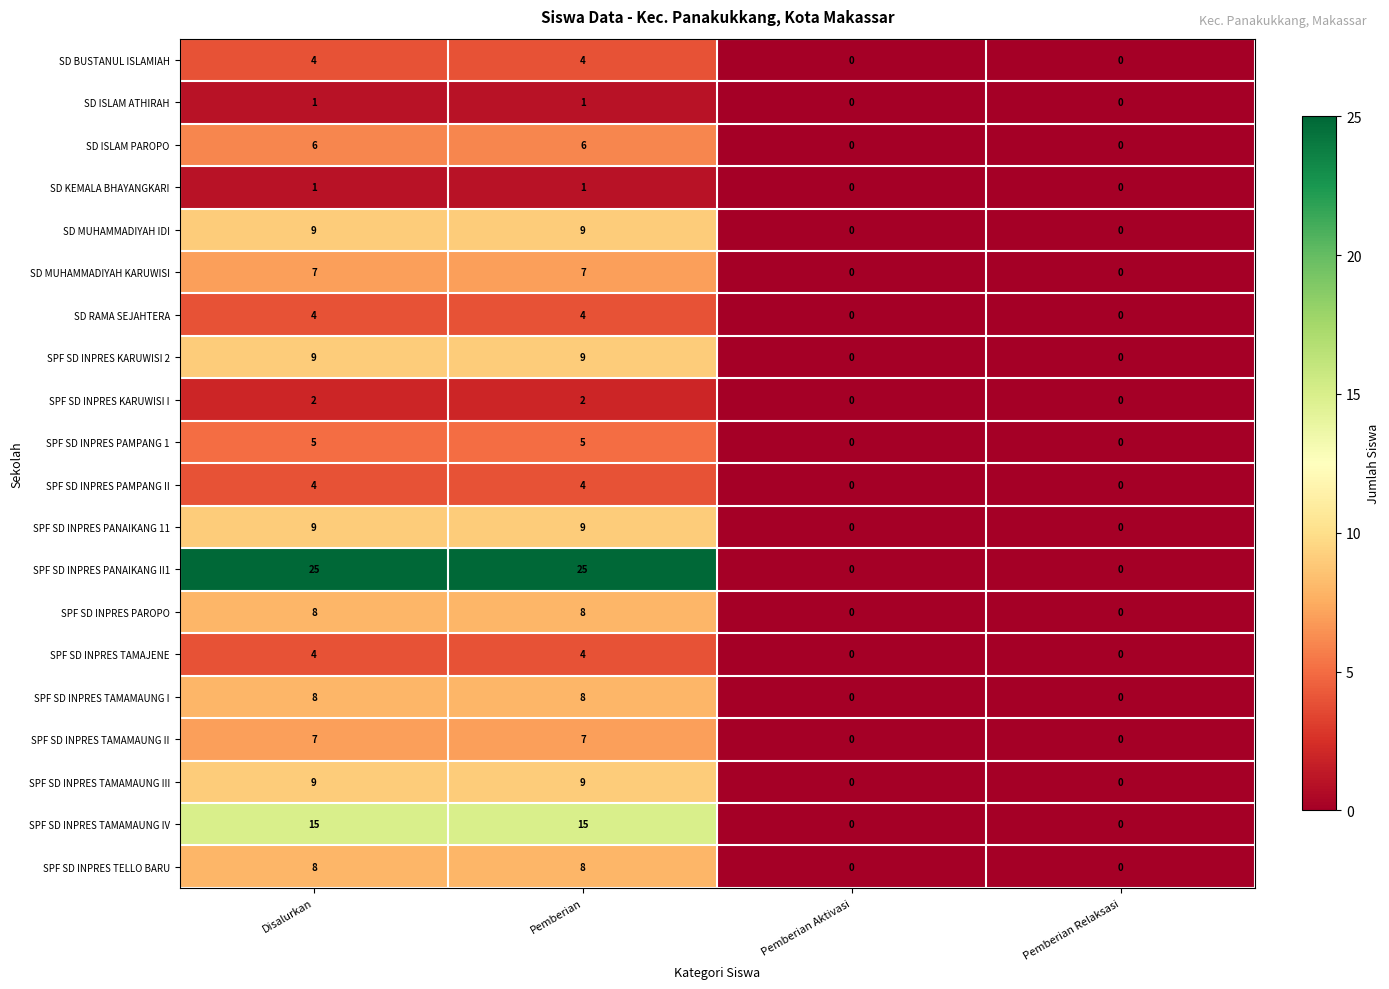

Between Pemberian and Pemberian Relaksasi, which series saw the biggest shift?

SPF SD INPRES PANAIKANG II1